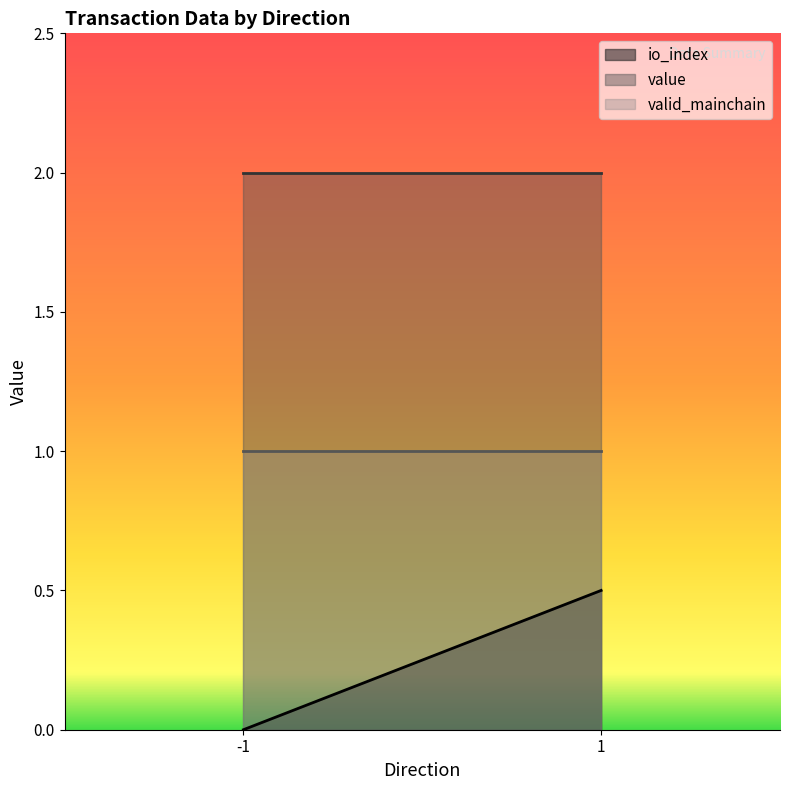

Is it true that io_index equals 0.0 at -1?

True